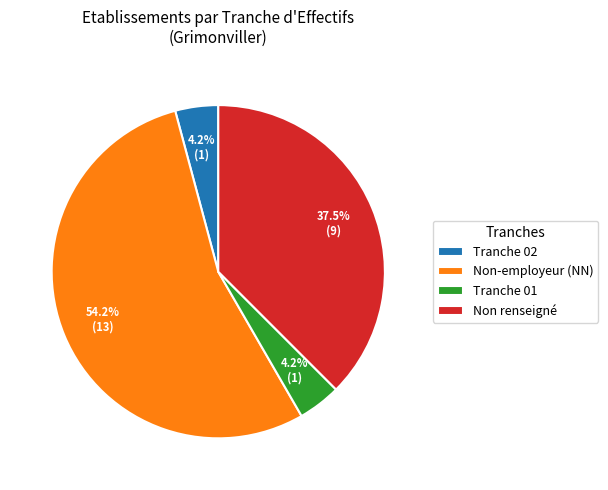

How many segments does this pie chart have?

4